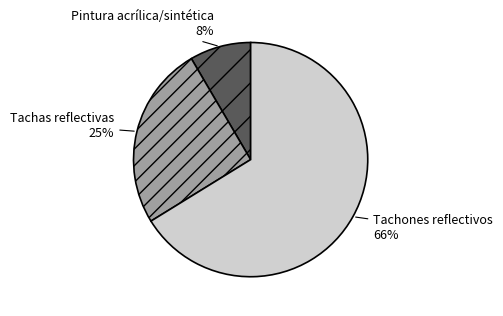

Rank the categories by value from highest to lowest.

Tachones reflectivos, Tachas reflectivas, Pintura acrílica/sintética